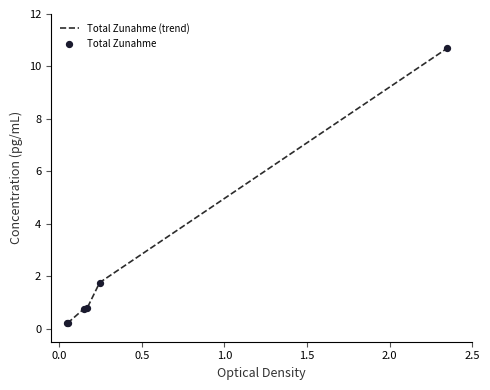

What is the sum of all values?

14.4